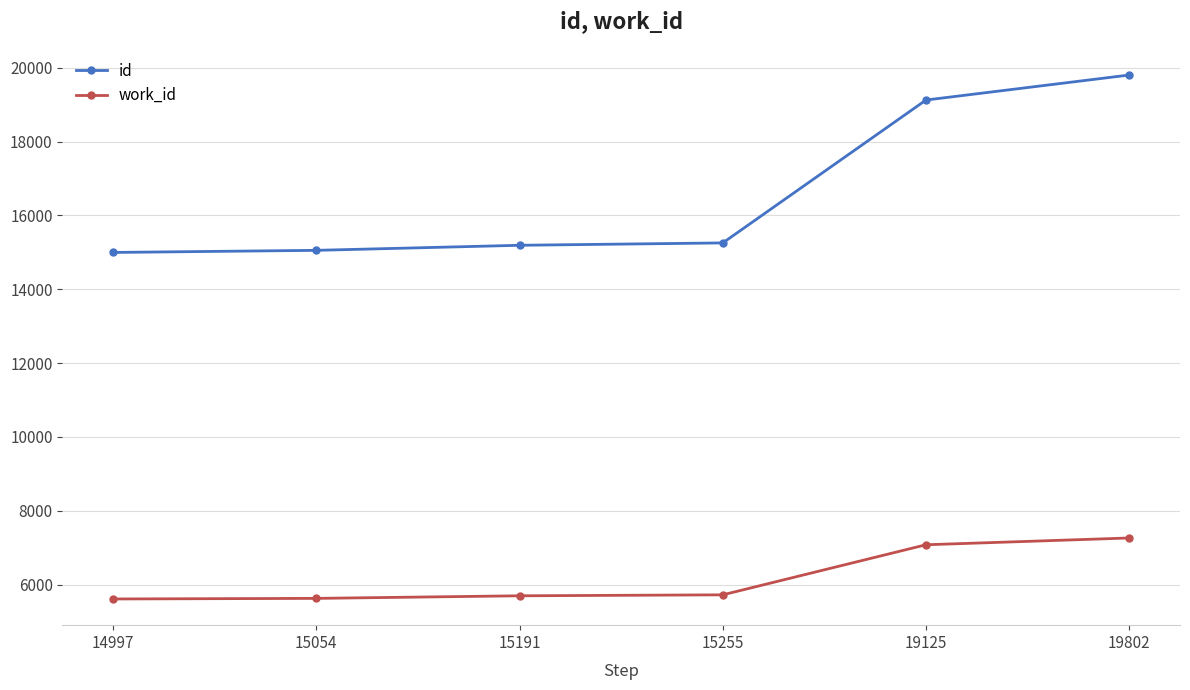

True or false: id and work_id cross at least once.

False